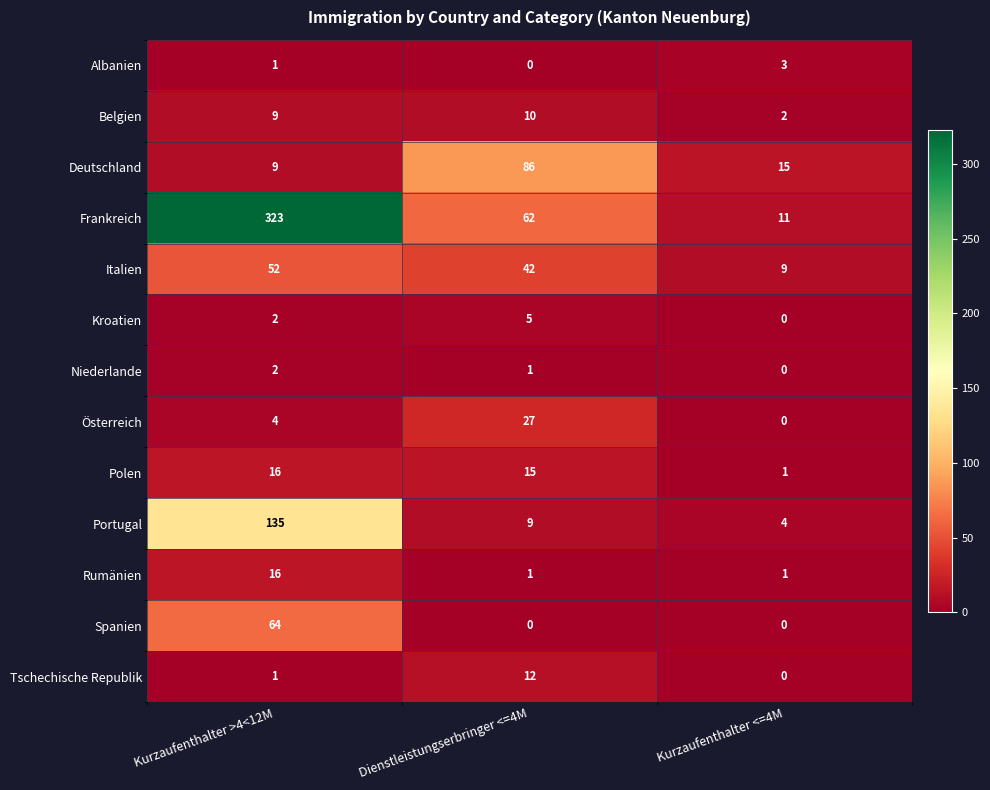

At how many categories does at least one series exceed 174?

1